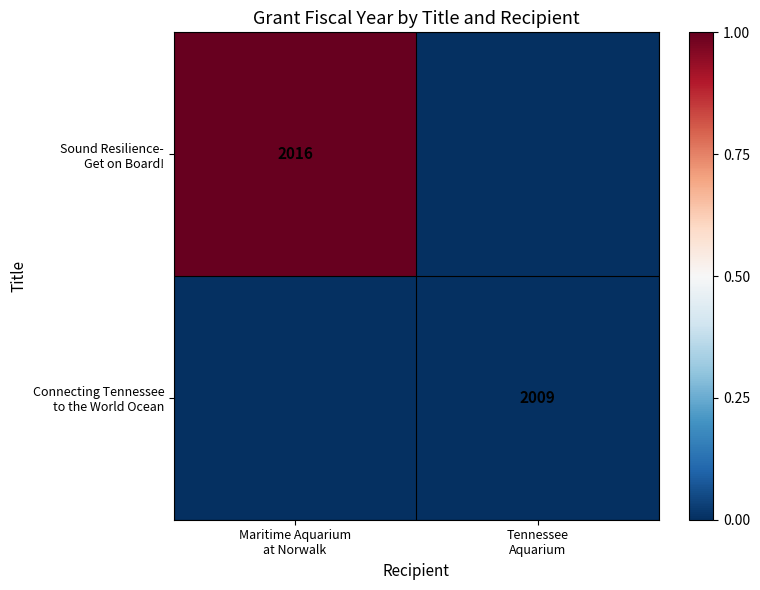

How many categories are shown in the chart?

2